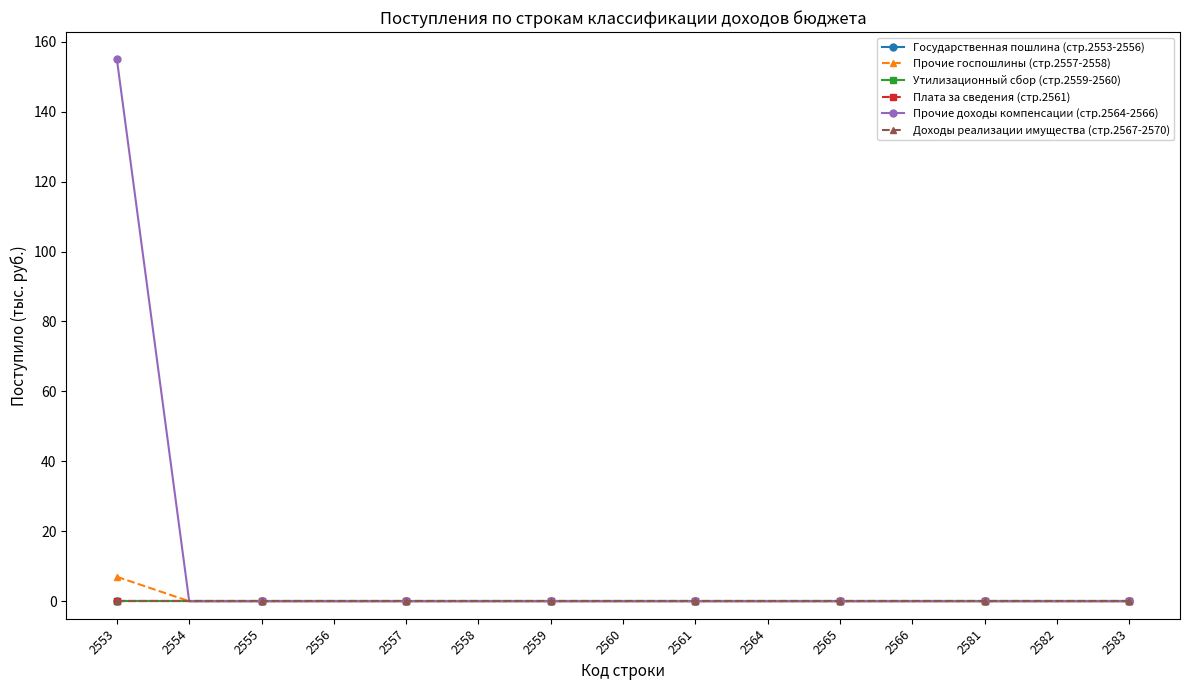

Which series has the widest spread of values?

Прочие доходы компенсации (стр.2564-2566)